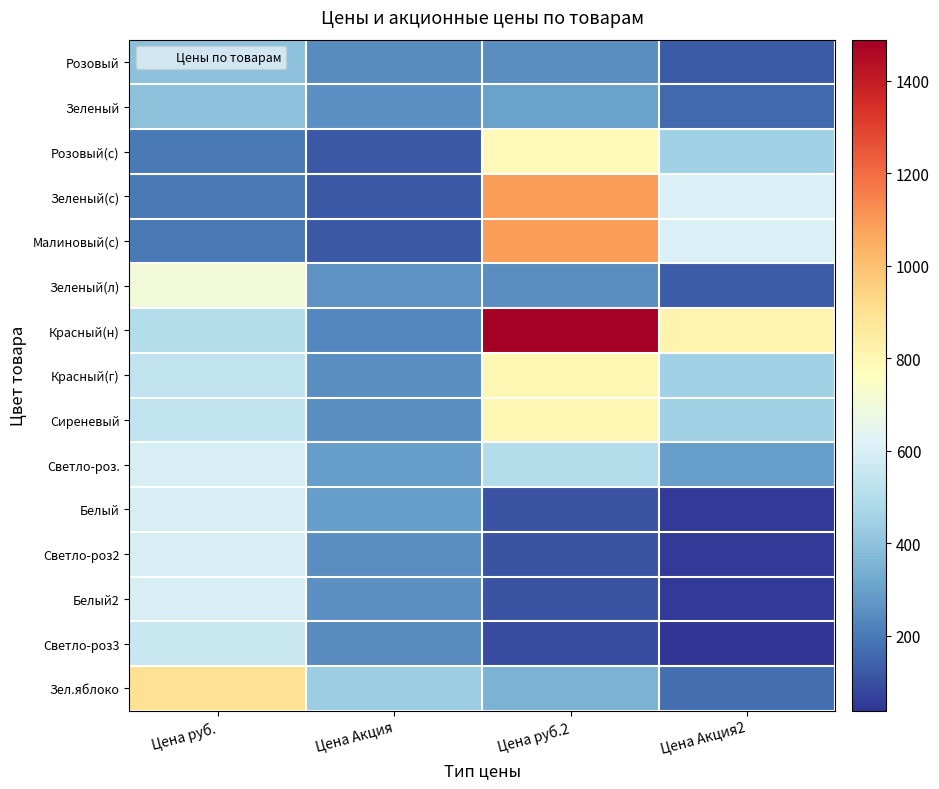

Which series has the widest spread of values?

Красный(н)